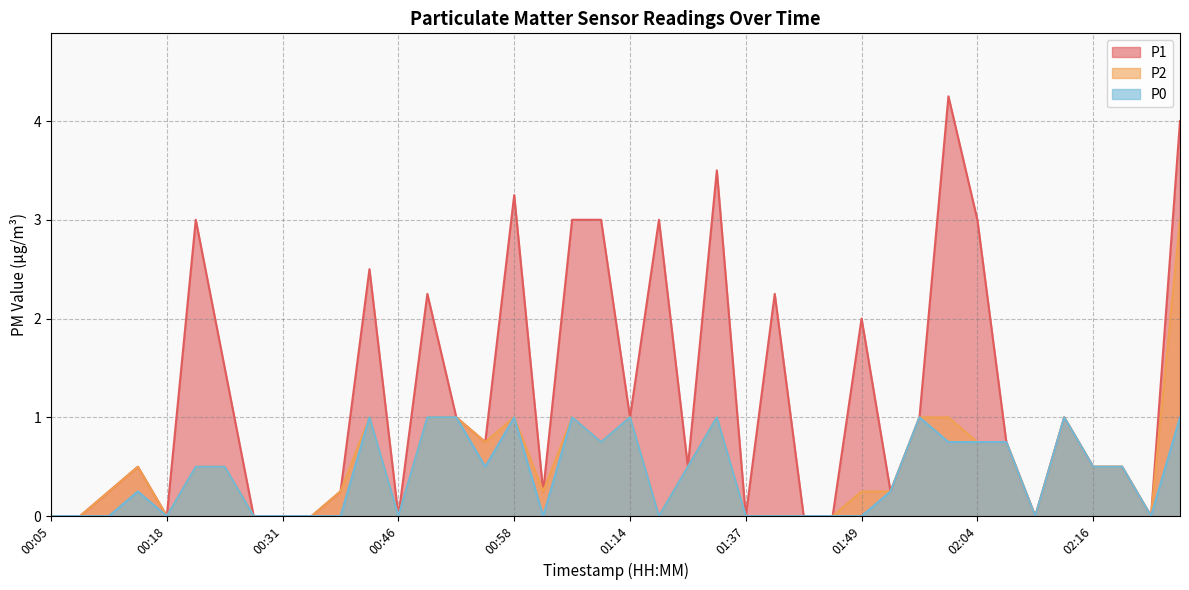

True or false: P1 and P0 cross at least once.

False